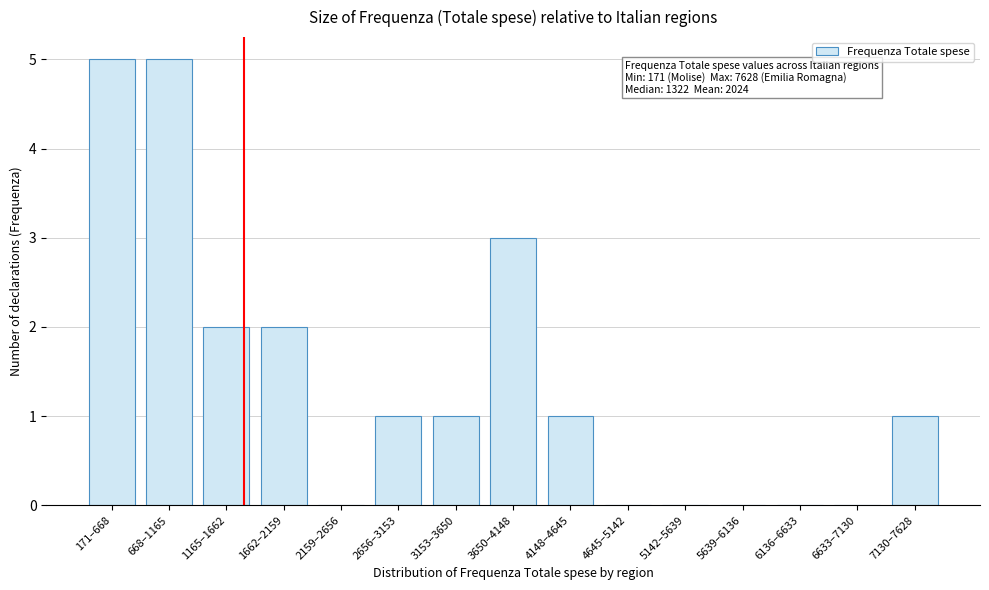

Reading left to right, transcribe all the data shown in this chart.

171–668=5	668–1165=5	1165–1662=2	1662–2159=2	2159–2656=0	2656–3153=1	3153–3650=1	3650–4148=3	4148–4645=1	4645–5142=0	5142–5639=0	5639–6136=0	6136–6633=0	6633–7130=0	7130–7628=1